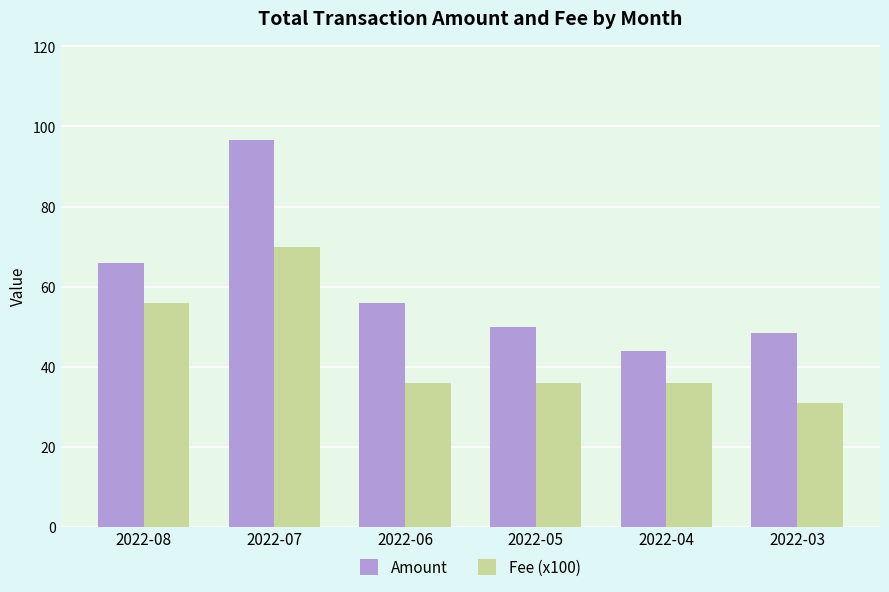

How many series are shown in this chart?

2